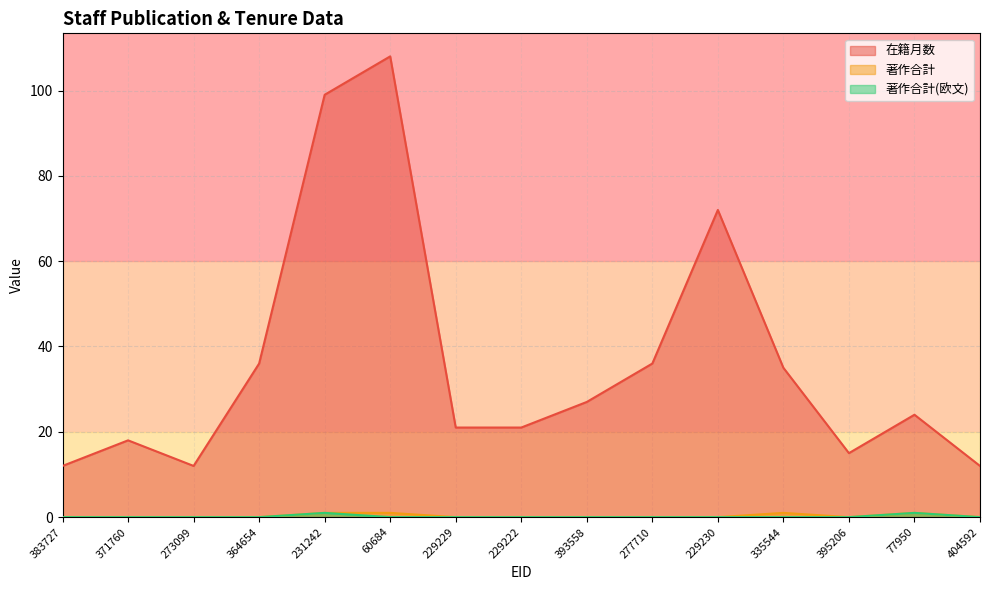

At how many categories does at least one series exceed 96?

2